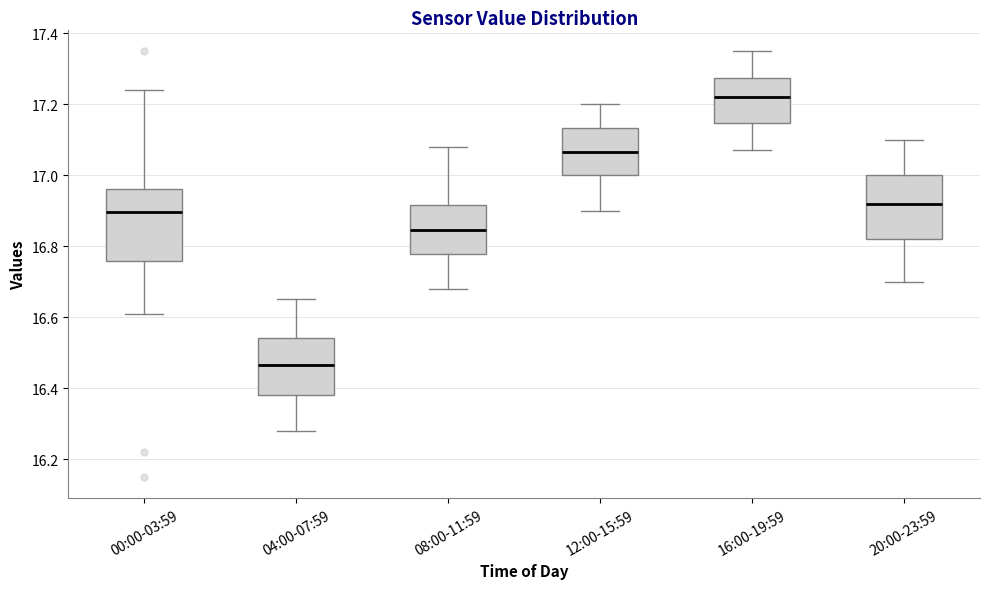

Reading left to right, read every box against the y-axis: the position of its median line, the range the box covers, and the ends of its whiskers. The values are not printed on the chart, so give them approximately, as read against the axis.

00:00-03:59: median 16.90, box 16.76 to 16.96, whiskers 16.62 to 17.24
04:00-07:59: median 16.46, box 16.38 to 16.54, whiskers 16.28 to 16.66
08:00-11:59: median 16.84, box 16.78 to 16.92, whiskers 16.68 to 17.08
12:00-15:59: median 17.06, box 17.00 to 17.14, whiskers 16.90 to 17.20
16:00-19:59: median 17.22, box 17.14 to 17.28, whiskers 17.08 to 17.36
20:00-23:59: median 16.92, box 16.82 to 17.00, whiskers 16.70 to 17.10